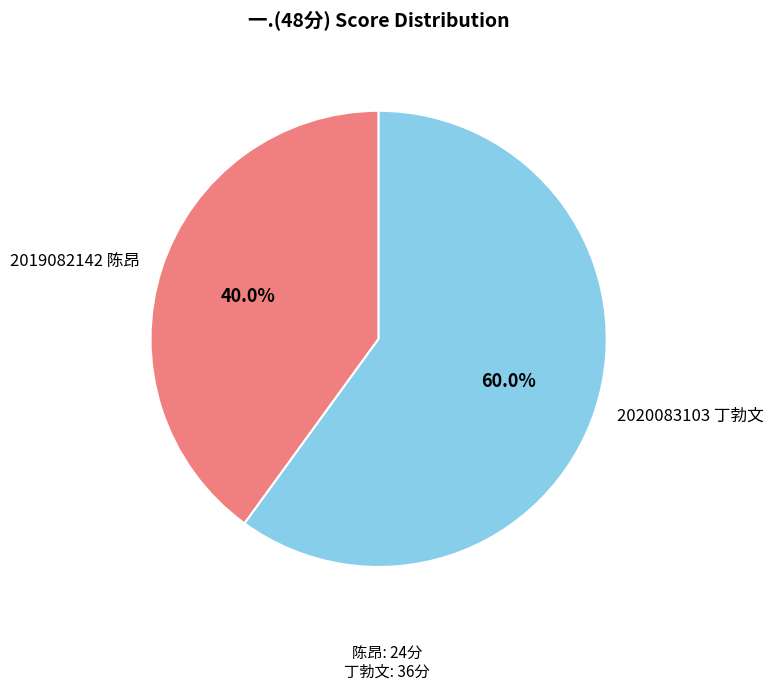

To the nearest percent, what portion does 2020083103 丁勃文 represent?

60%